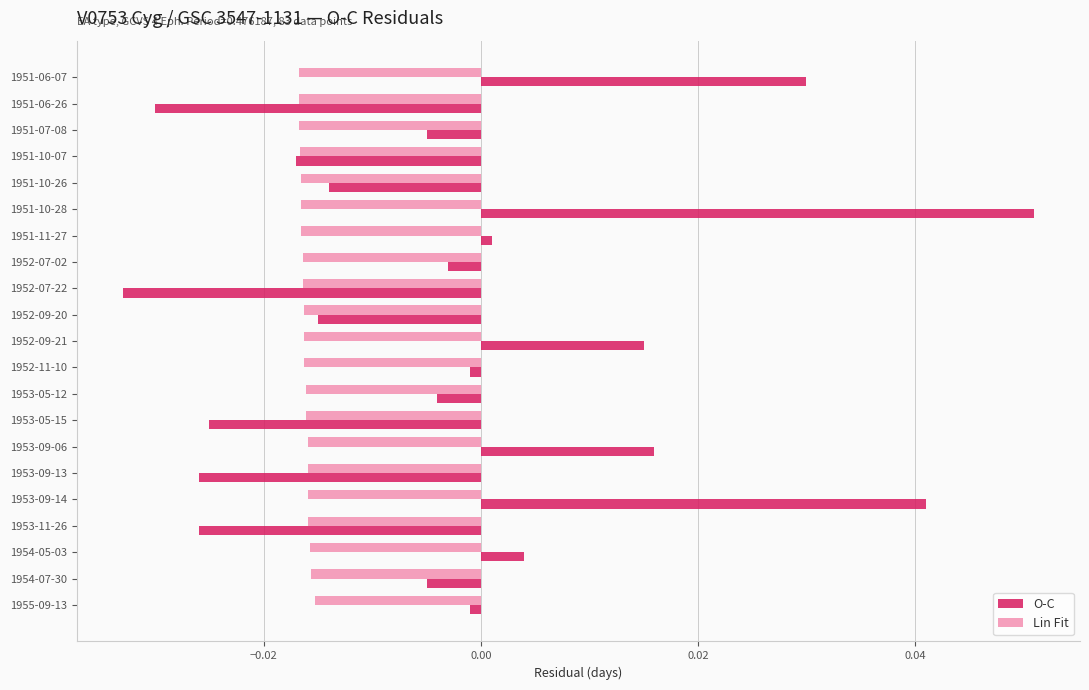

What are all the series names shown in the legend?

O-C, Lin Fit